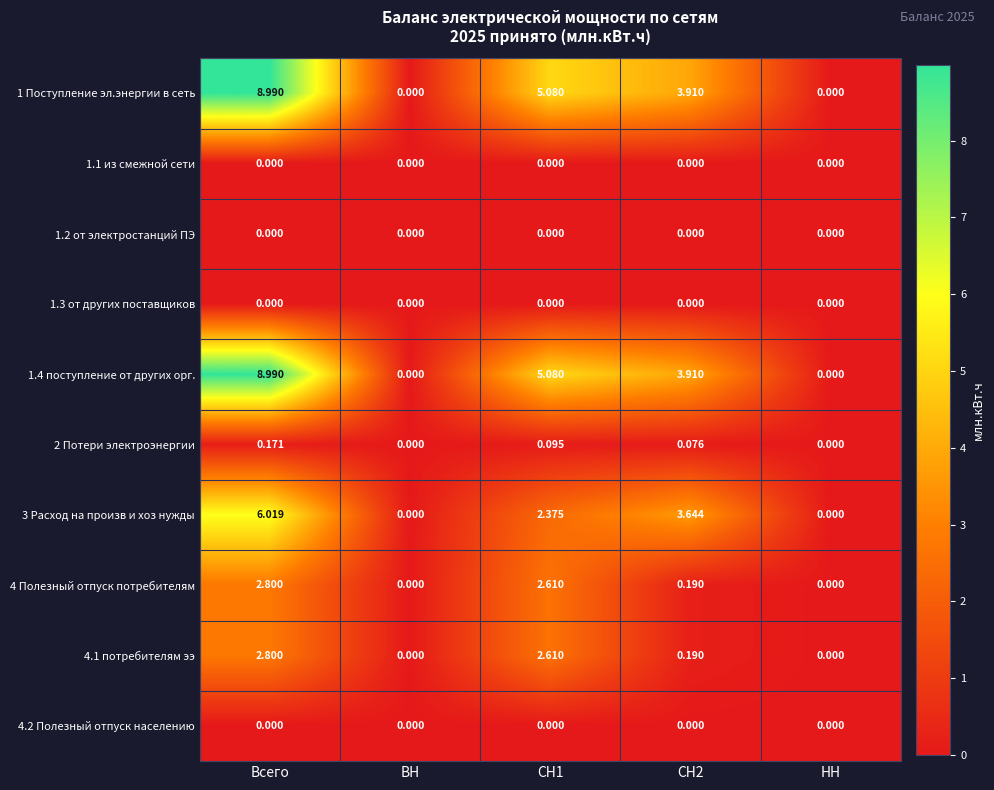

At which label does 1 Поступление эл.энергии в сеть first exceed 3?

Всего